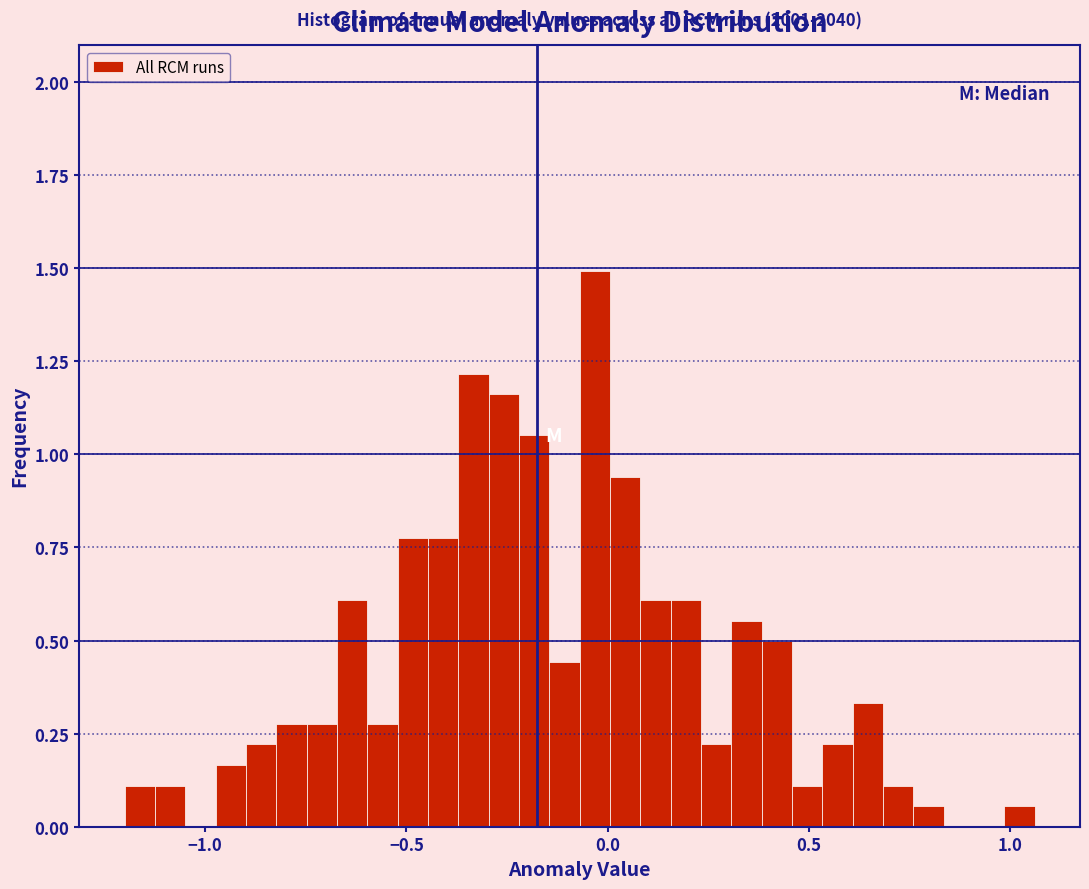

Read against the x-axis, roughly where is the centre of the tallest bar?

-0.05